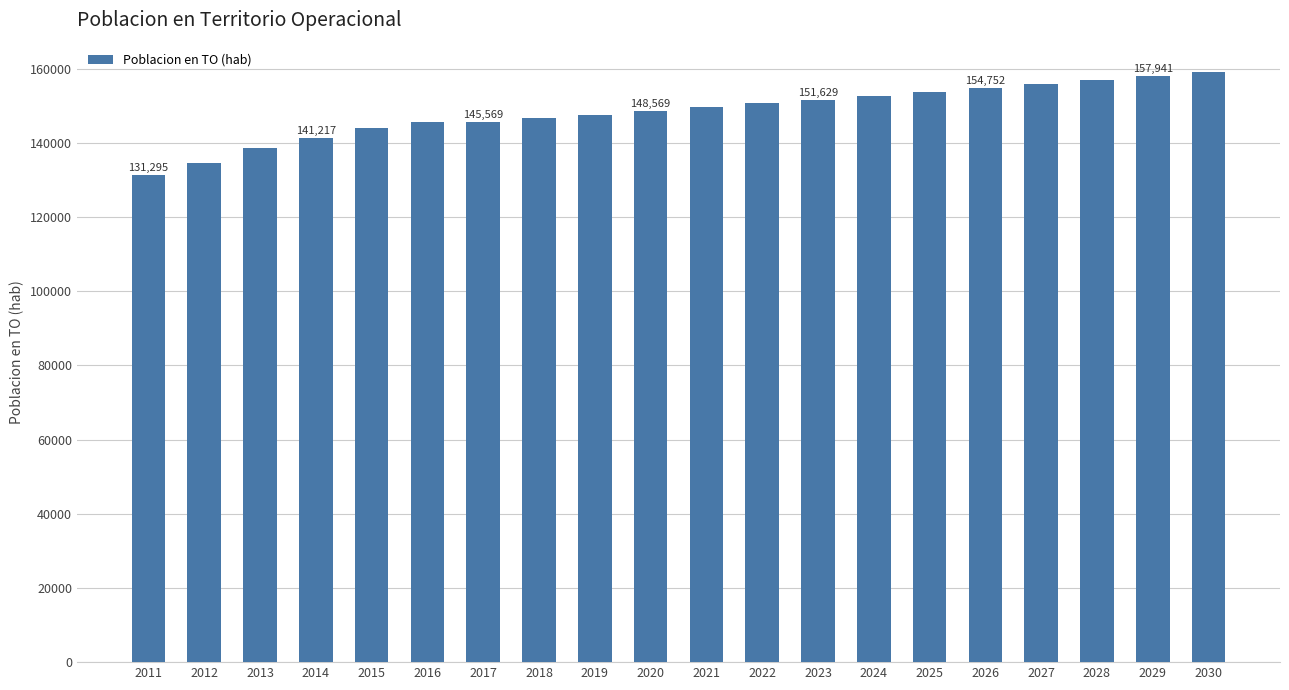

What is the ratio of the value at 2012 to the value at 2013?

1.0